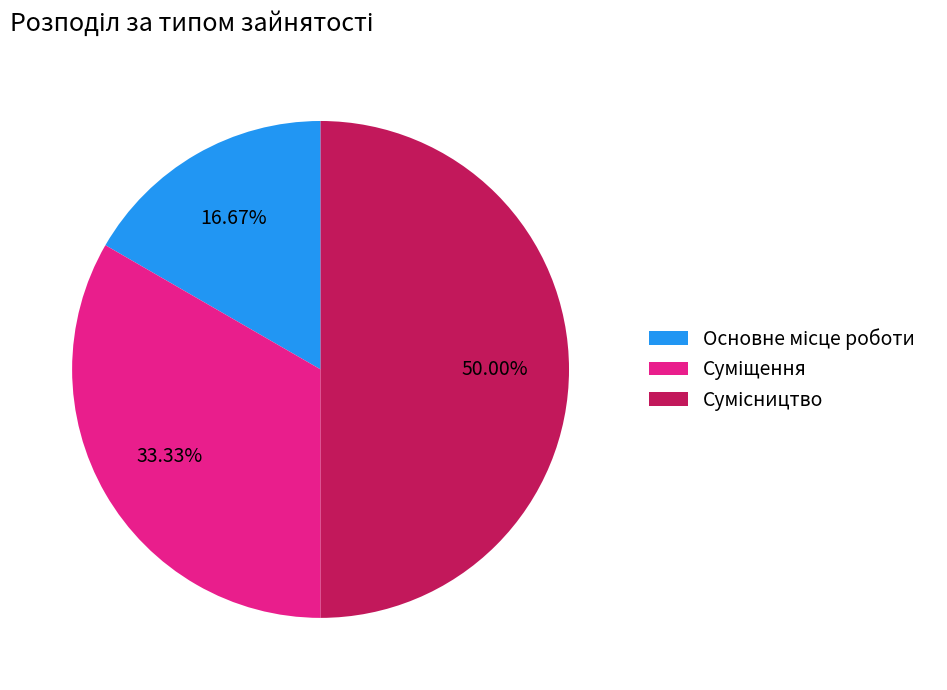

To the nearest percent, what is the average slice percentage?

33%